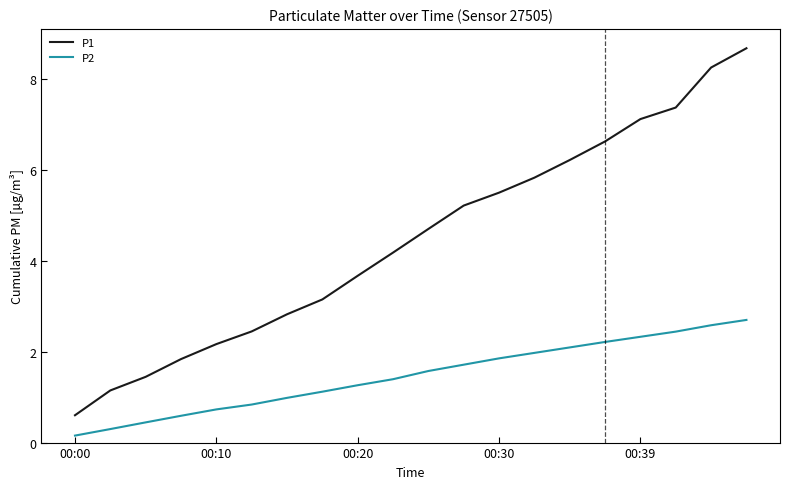

Which series has the largest range (max minus min)?

P1